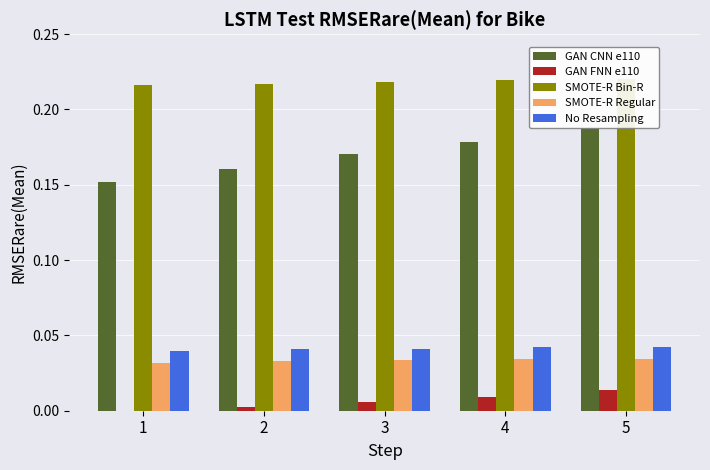

Which series has the largest range (max minus min)?

GAN CNN e110